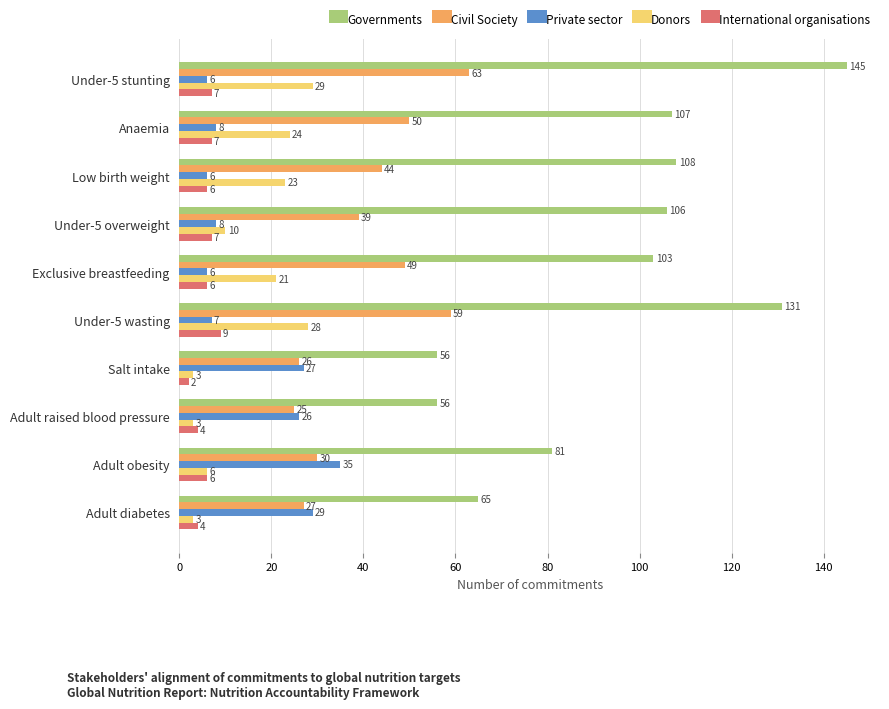

At which category does the chart reach its peak across all series?

Under-5 stunting